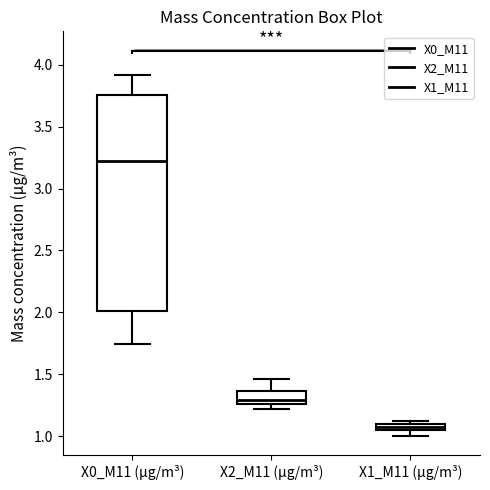

Where does the lower whisker of the box for X1_M11 (μg/m³) end on the y-axis? The values are not printed on the chart, so give them approximately, as read against the axis.

1.00